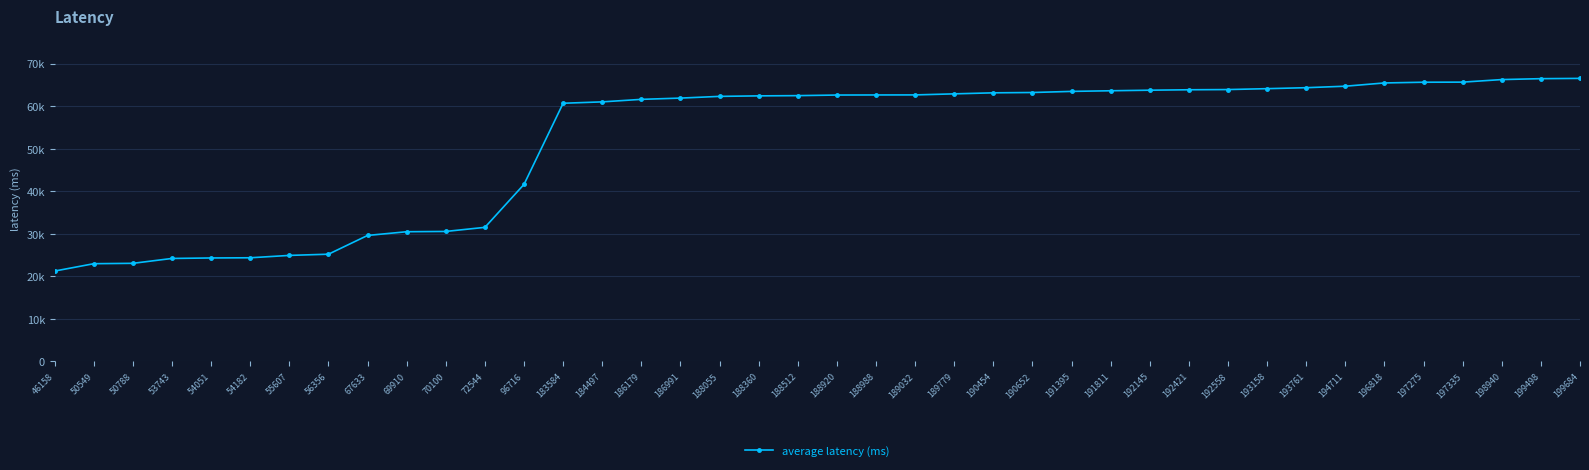

Does the chart have visible grid lines?

Yes